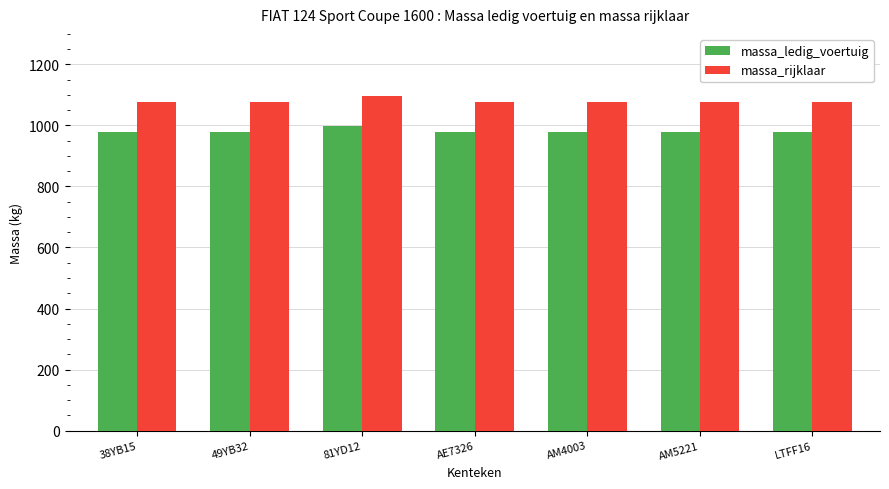

Is it true that massa_rijklaar equals 1078 at 49YB32?

True